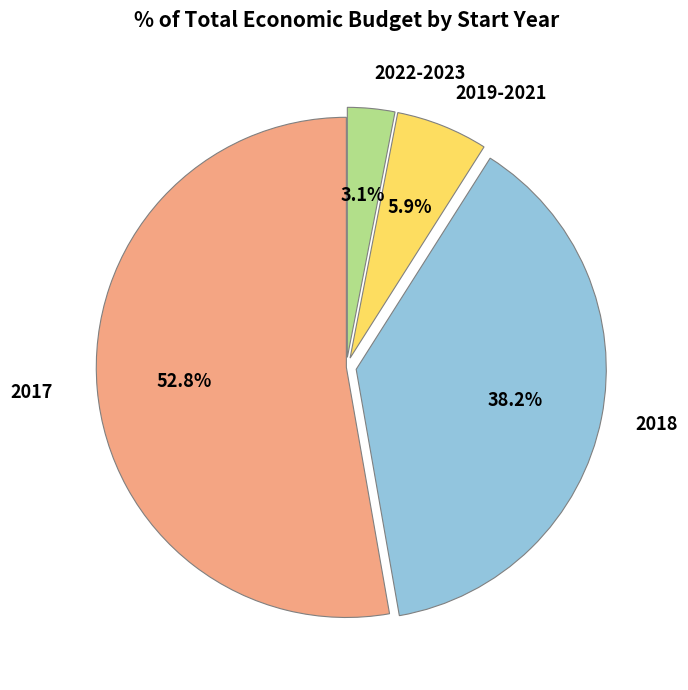

Is there a majority slice in this chart?

Yes